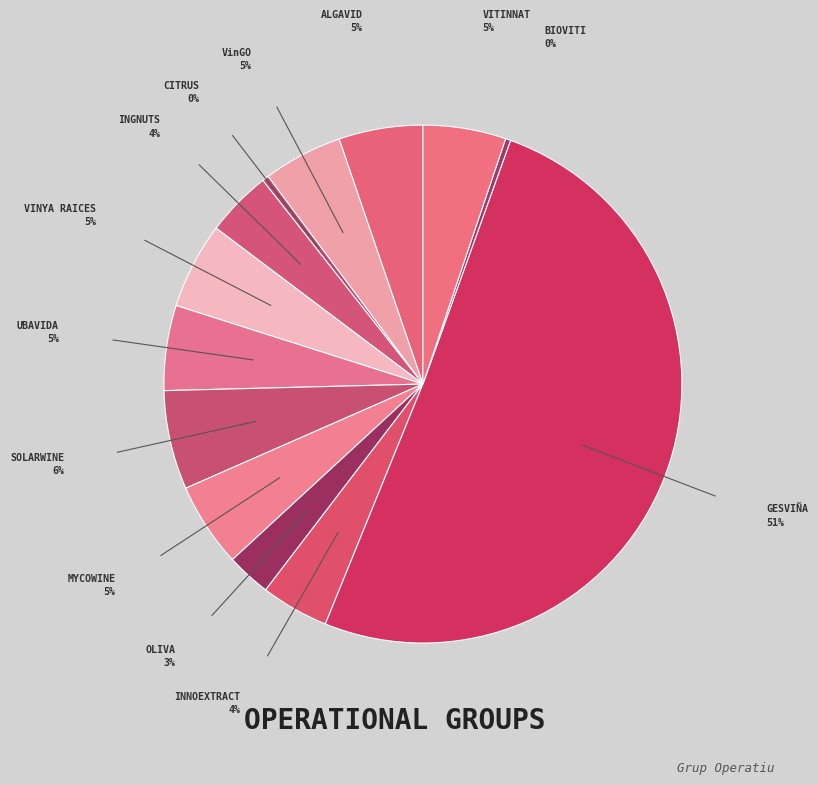

Do INGNUTS and INNOEXTRACT together represent more than half of the pie?

No